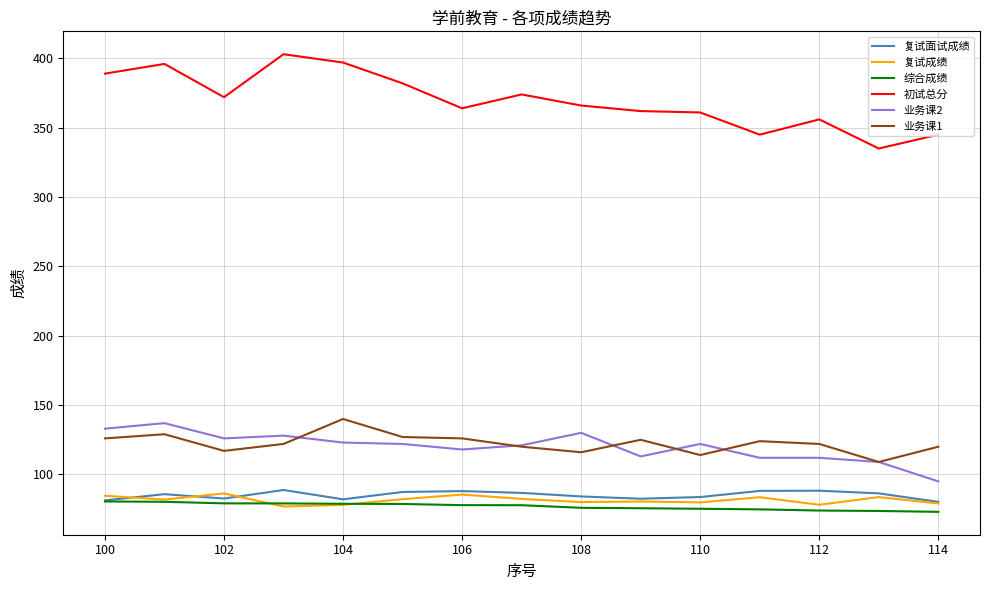

How many distinct data groups are displayed?

6